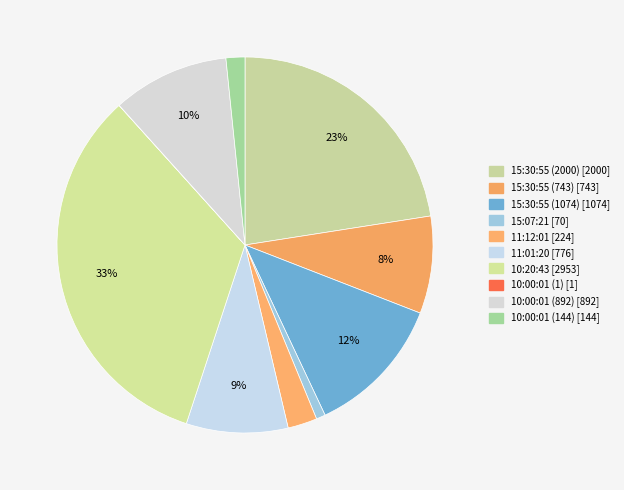

Which has a higher value, 10:00:01 (1) or 15:07:21?

15:07:21